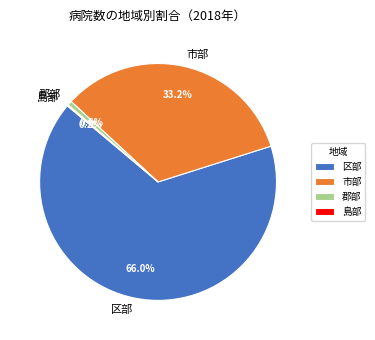

True or false: 郡部 accounts for 1% of the total.

True